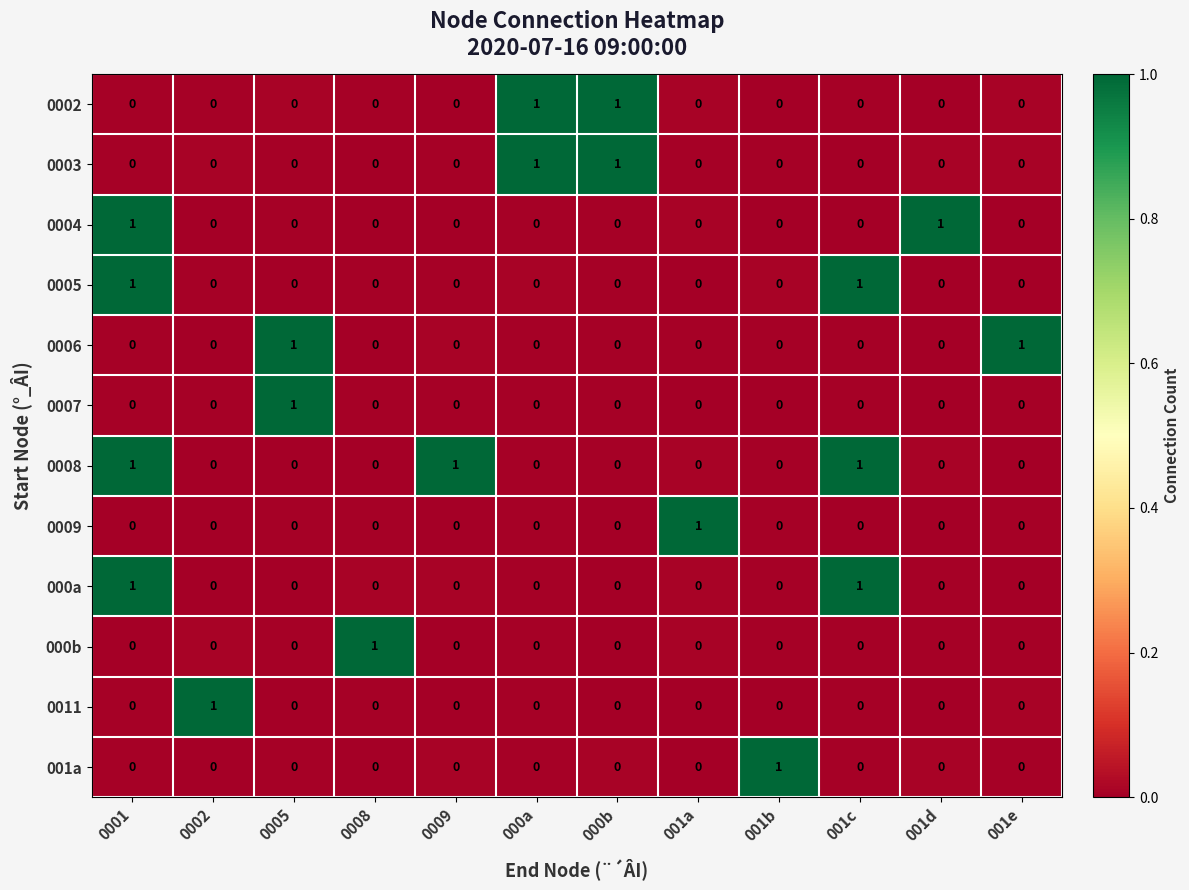

At how many categories does at least one series exceed 0?

12